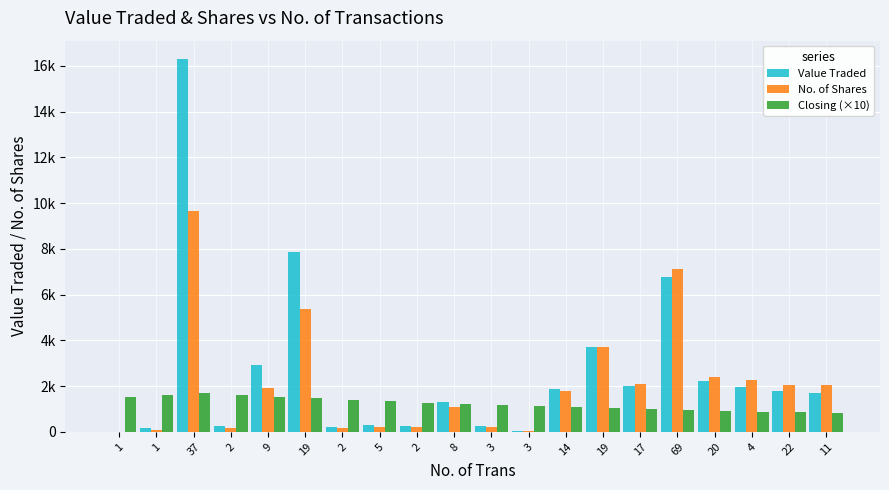

Does the chart contain stacked bars?

No